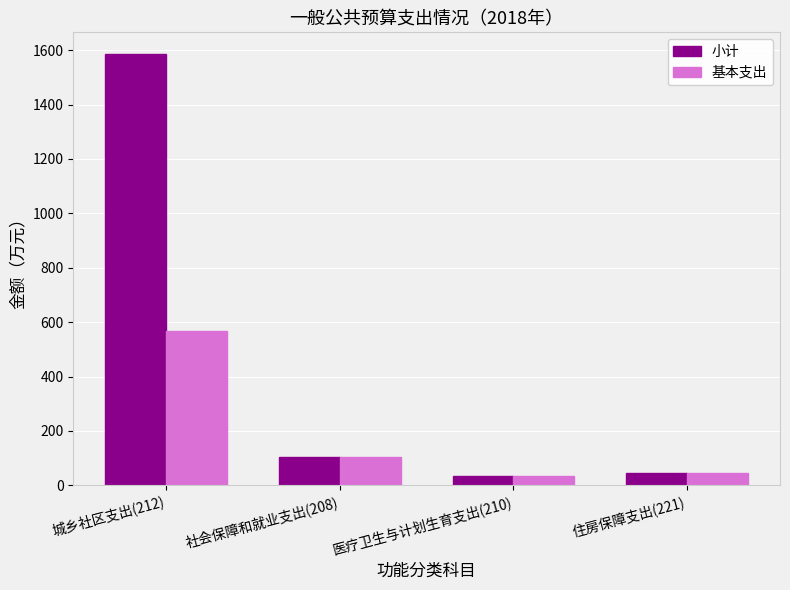

What is the approximate value of 小计 at 城乡社区支出(212)?

1586.1